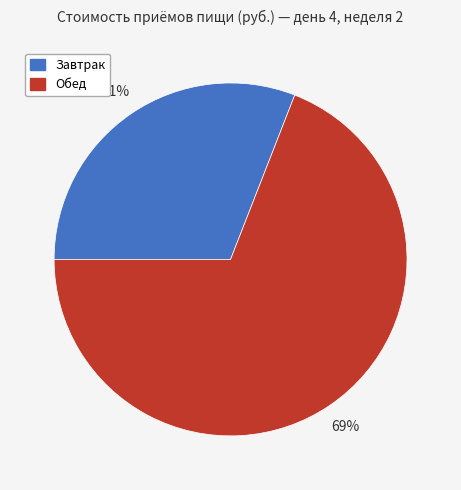

Is Обед the majority of the pie?

Yes